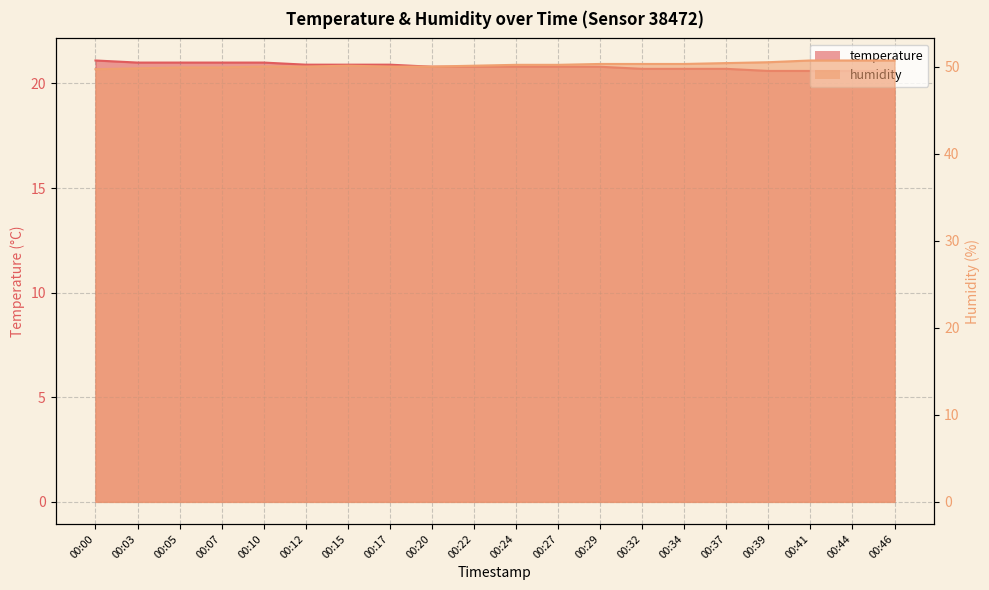

What is the sum of all humidity values?

1003.8